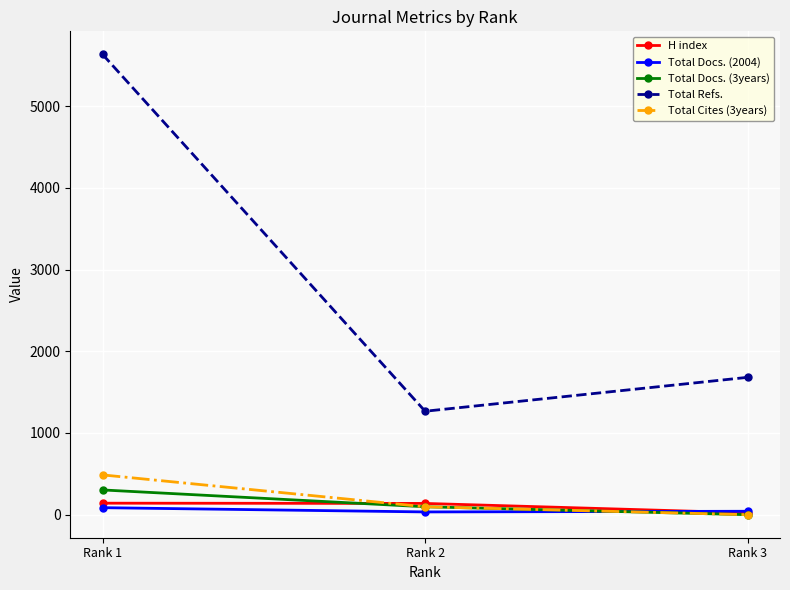

What is the difference between the maximum and minimum values in the H index series?

118